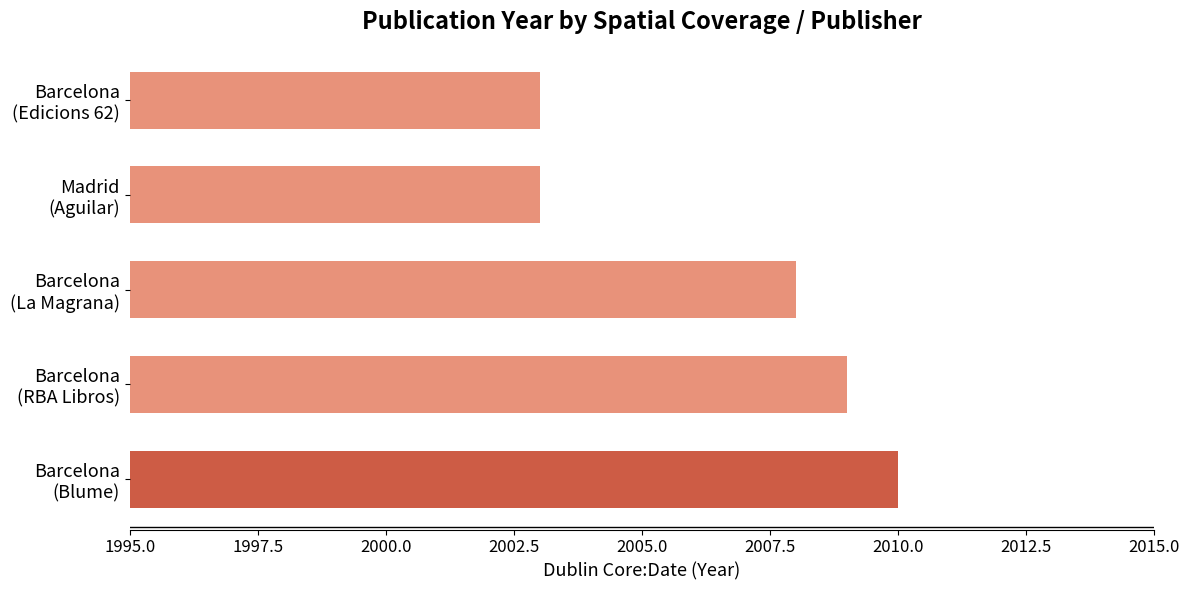

What is the maximum value shown in the chart?

2010